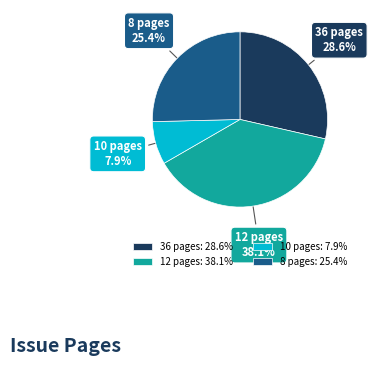

Combined, what portion of the pie is 36 pages and 10 pages?

36.5%